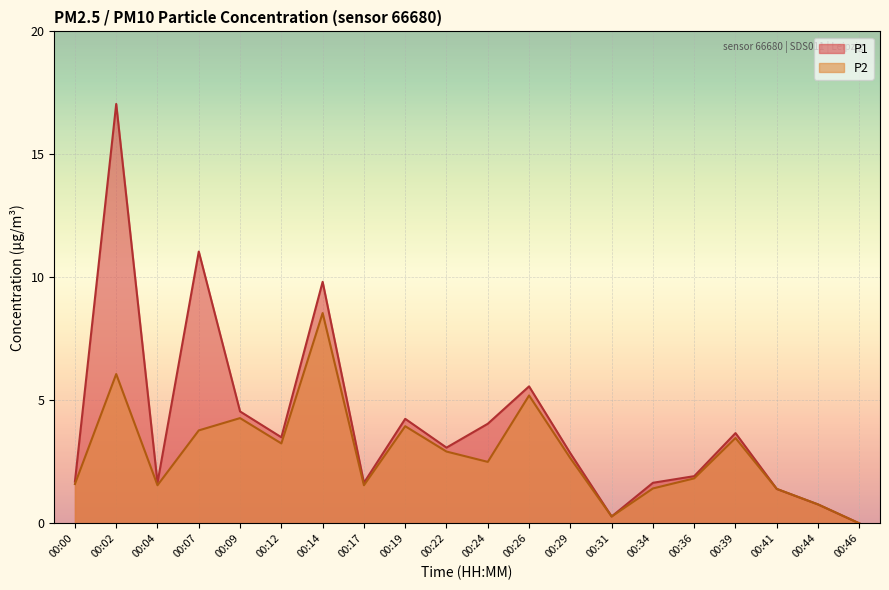

What are all the series names shown in the legend?

P1, P2